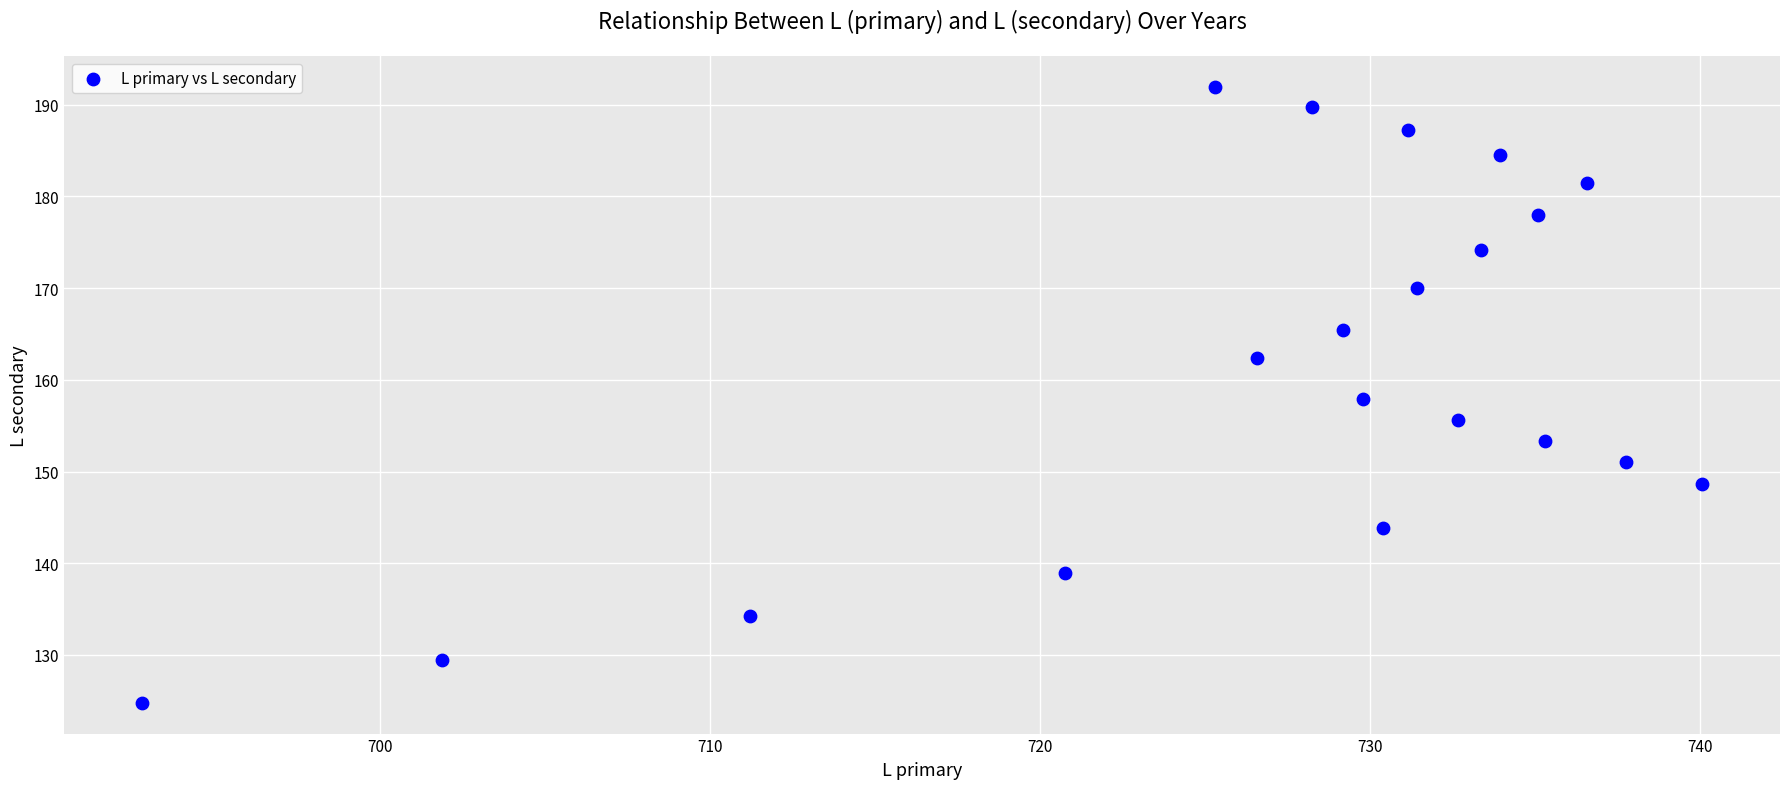

What is the range of Y values (max minus min)?

67.2